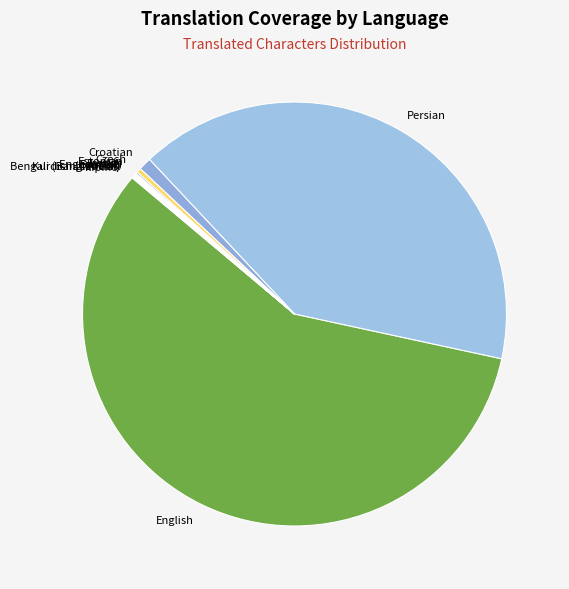

The English slice represents 48% of the pie. True or false?

False